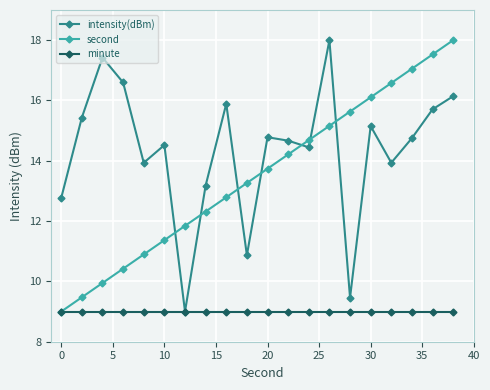

Reading left to right, transcribe all the data shown in this chart.

intensity(dBm): 12.8	15.4	17.4	16.6	13.9	14.5	9.0	13.2	15.9	10.9	14.8	14.7	14.4	18.0	9.5	15.1	13.9	14.8	15.7	16.1
second: 9.0	9.5	9.9	10.4	10.9	11.4	11.8	12.3	12.8	13.3	13.7	14.2	14.7	15.2	15.6	16.1	16.6	17.1	17.5	18.0
minute: 9.0	9.0	9.0	9.0	9.0	9.0	9.0	9.0	9.0	9.0	9.0	9.0	9.0	9.0	9.0	9.0	9.0	9.0	9.0	9.0